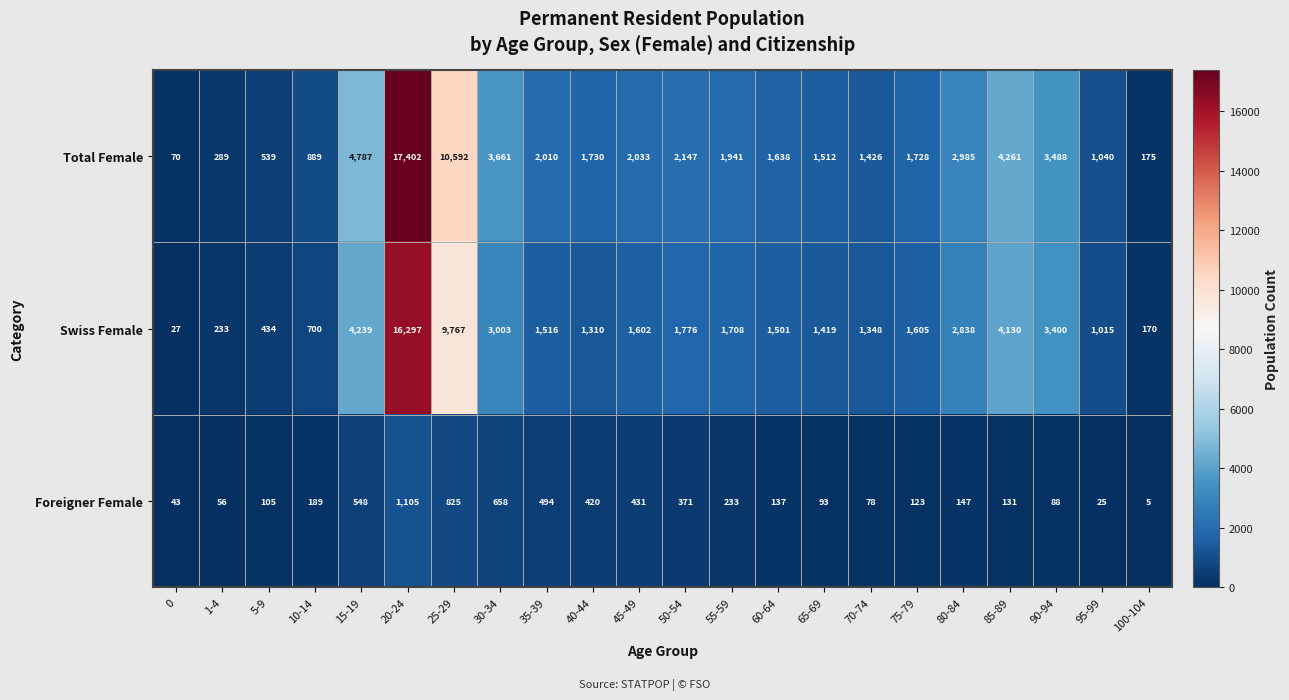

Rank the series by their maximum value, from lowest to highest.

Foreigner Female, Swiss Female, Total Female